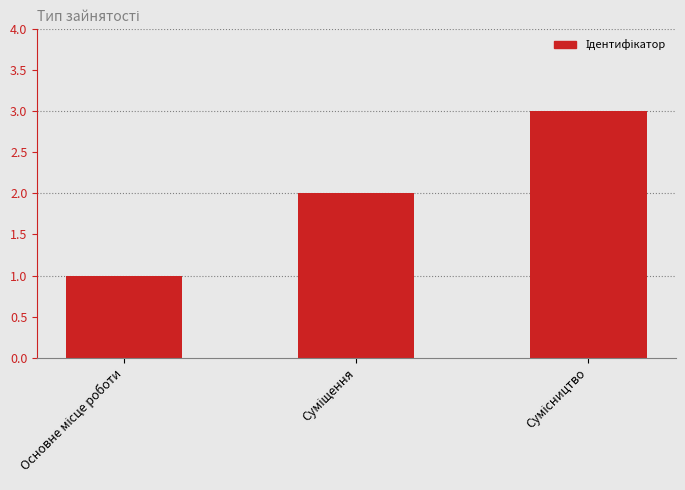

What is the sum of all values?

6